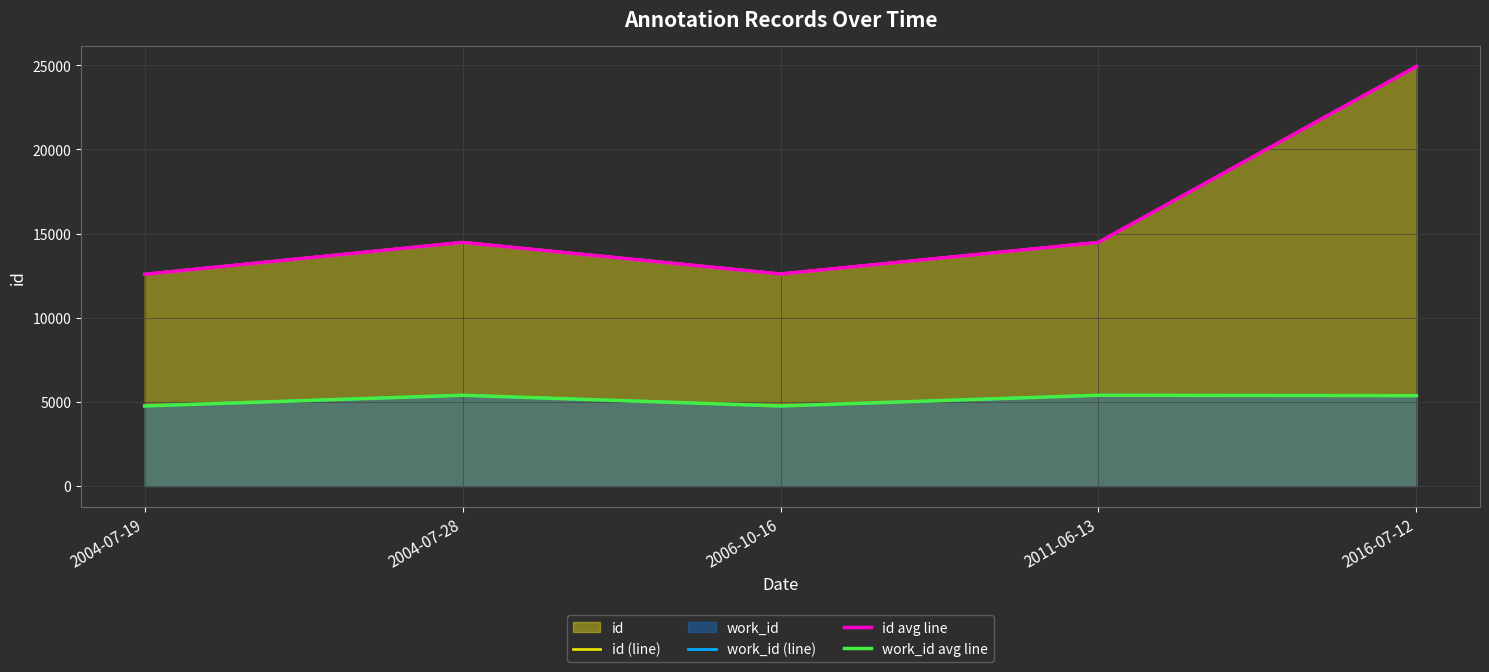

How many values in the work_id (line) series exceed 5366?

2